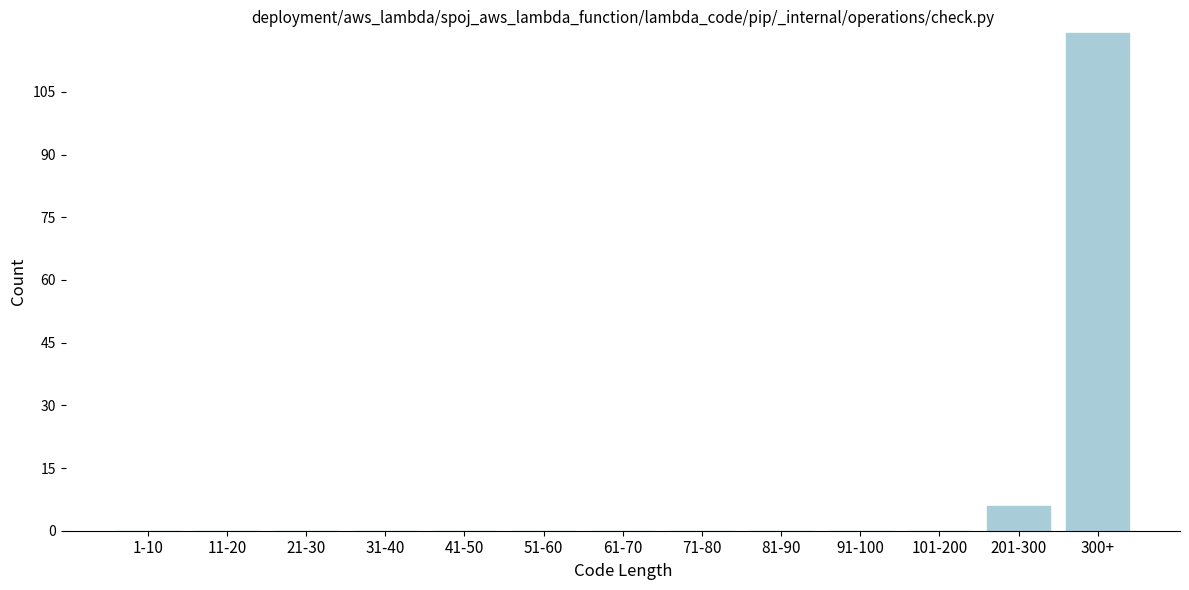

Reading left to right, what are all the values shown in this chart?

1-10=0	11-20=0	21-30=0	31-40=0	41-50=0	51-60=0	61-70=0	71-80=0	81-90=0	91-100=0	101-200=0	201-300=6	300+=119